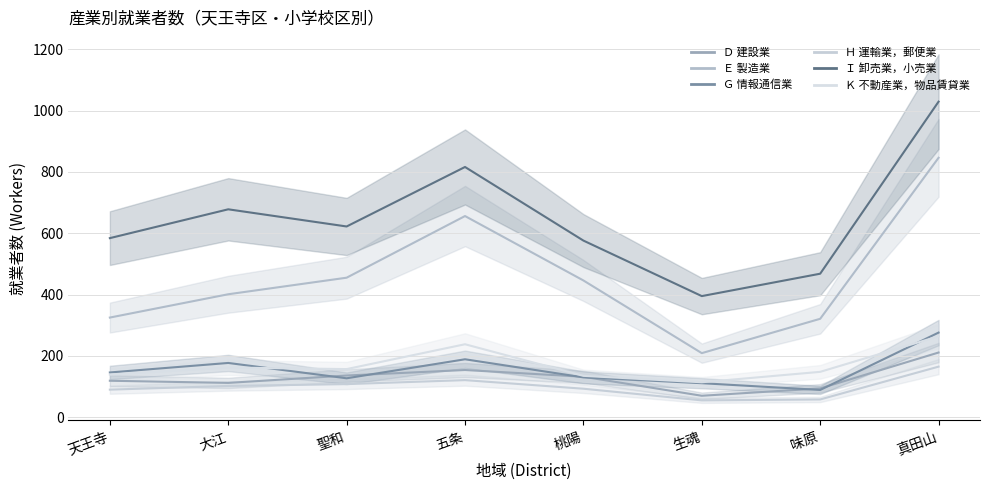

What is the difference between the maximum and minimum values in the Ｈ 運輸業，郵便業 series?

110